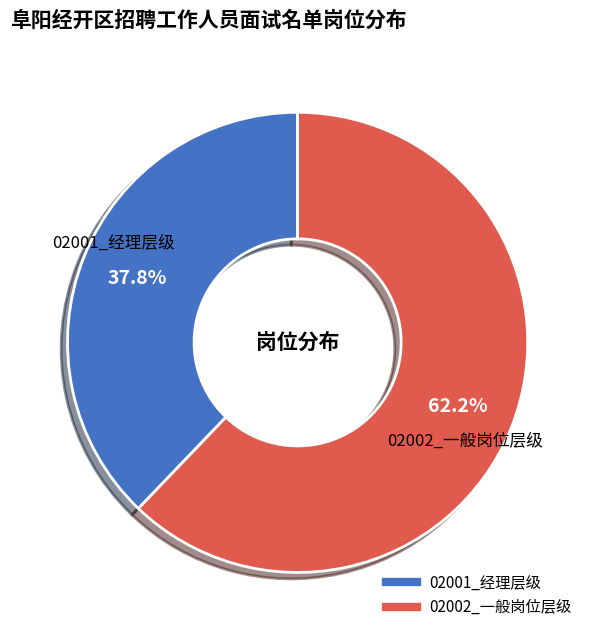

Is there a majority slice in this chart?

Yes